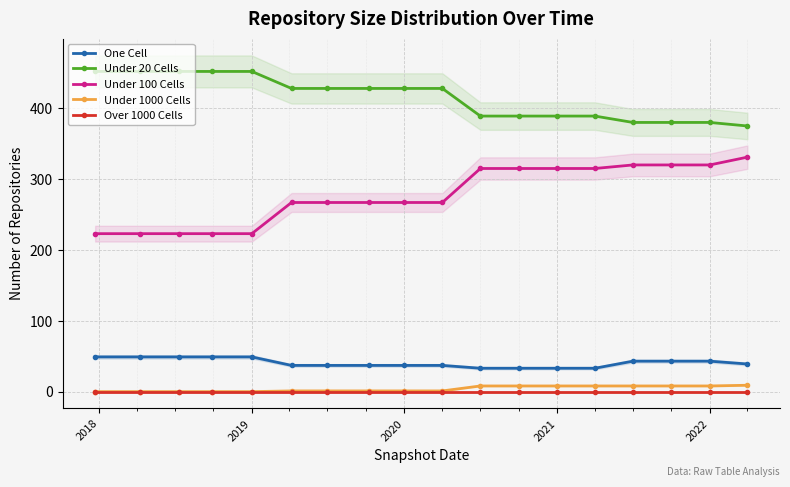

True or false: Under 20 Cells has a value of 137 at 2020.

False